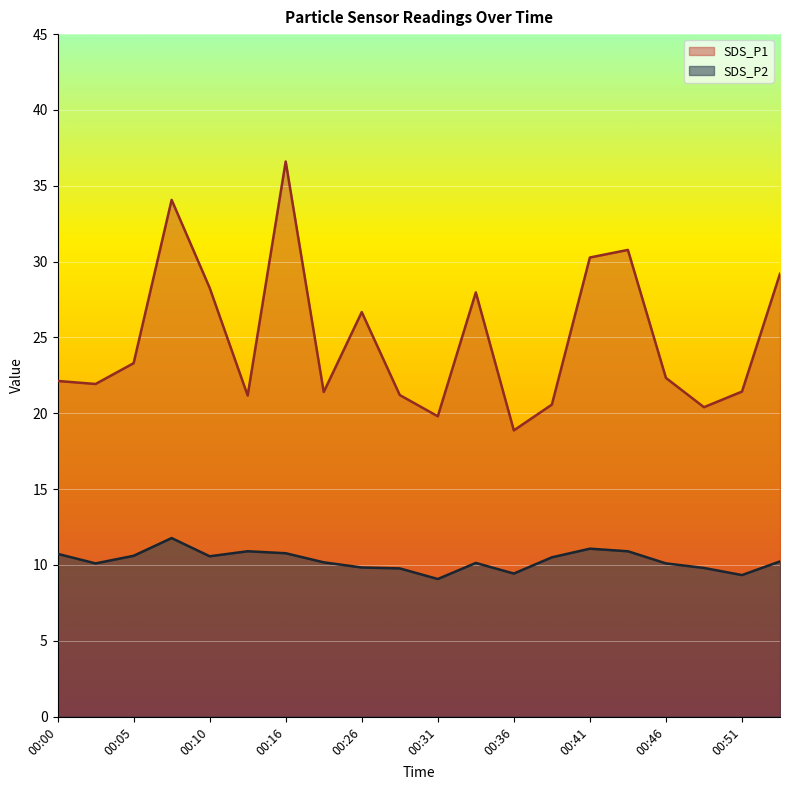

Reading left to right, transcribe all the data shown in this chart.

SDS_P1: 22.1	21.9	23.3	34.1	28.3	21.2	36.6	21.4	26.7	21.2	19.8	28.0	18.9	20.6	30.3	30.8	22.3	20.4	21.4	29.2
SDS_P2: 10.7	10.1	10.6	11.8	10.6	10.9	10.8	10.2	9.8	9.8	9.1	10.1	9.4	10.5	11.1	10.9	10.1	9.8	9.3	10.2